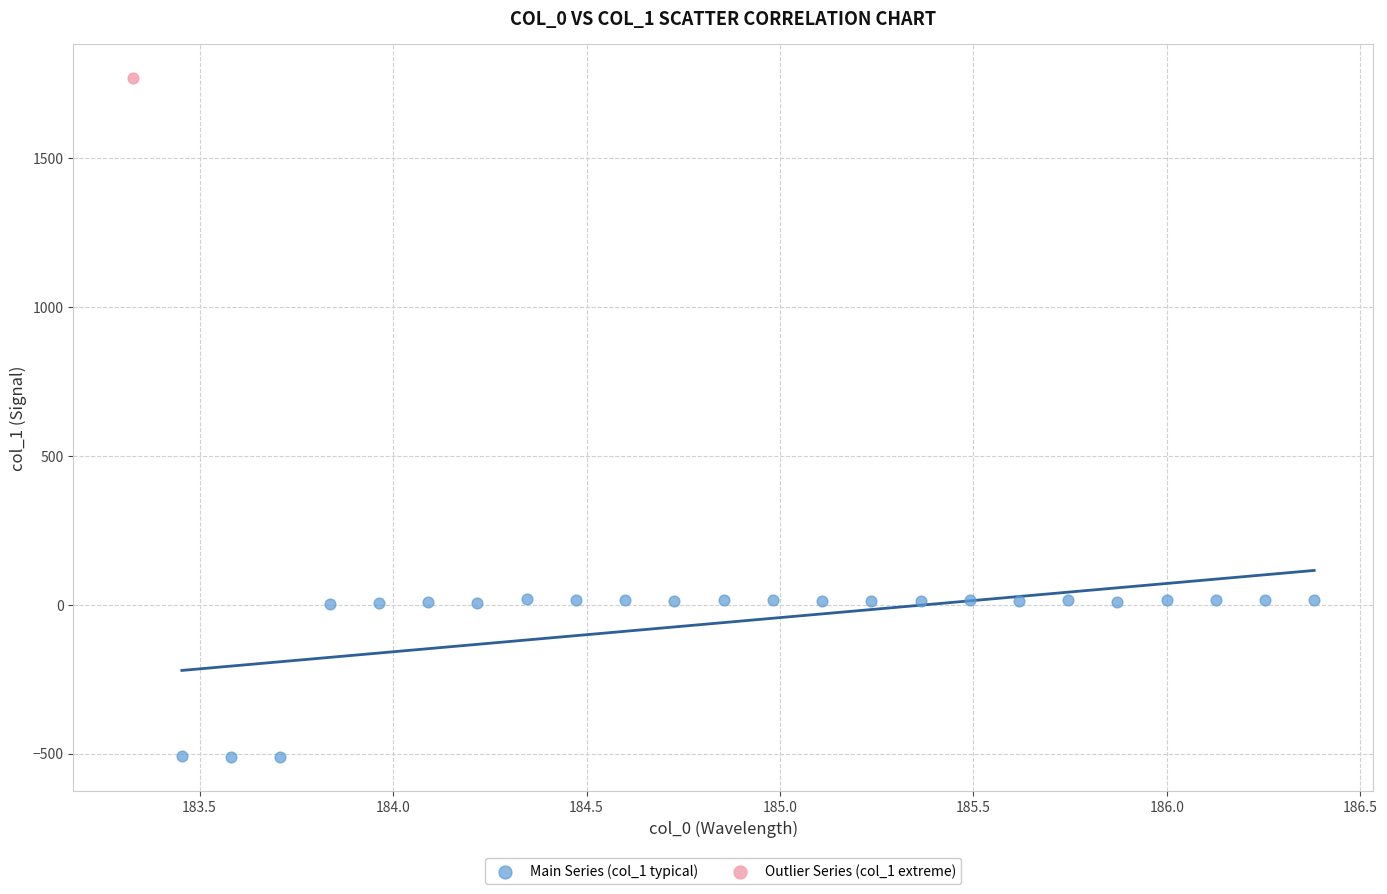

What are all the series names shown in the legend?

Main Series (col_1 typical), Outlier Series (col_1 extreme)